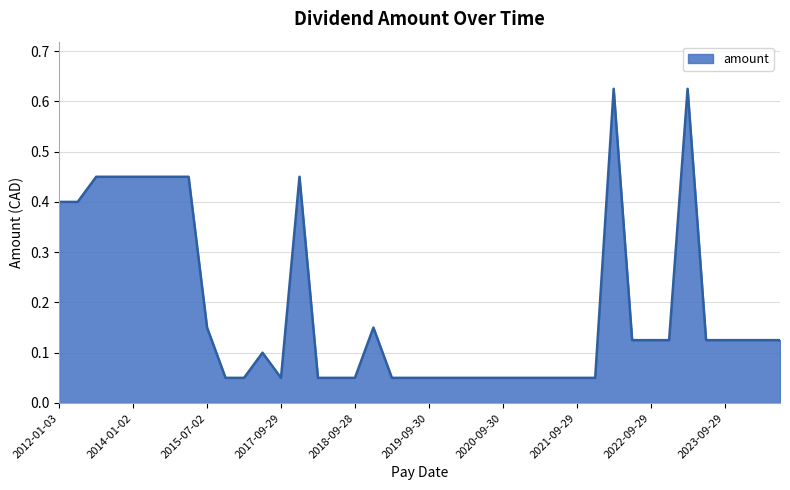

Does the chart display data point markers on the line(s)?

No